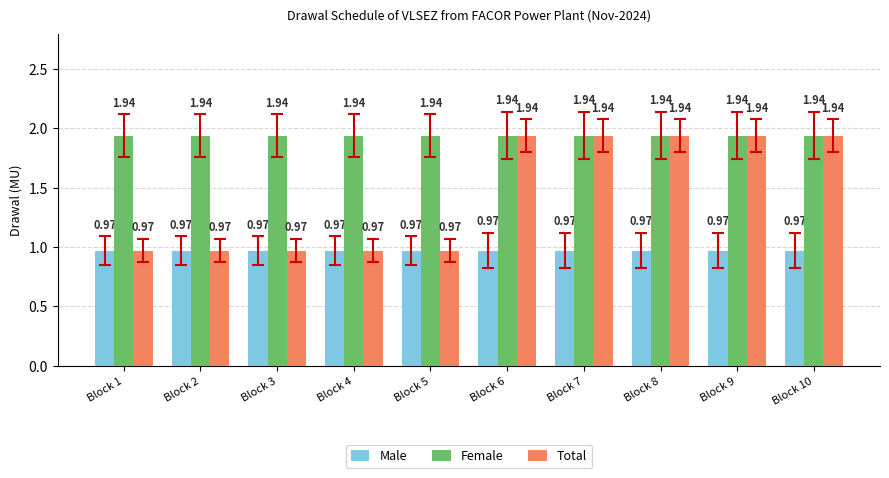

What is the sum of the Female values at Block 3 and Block 10?

3.9